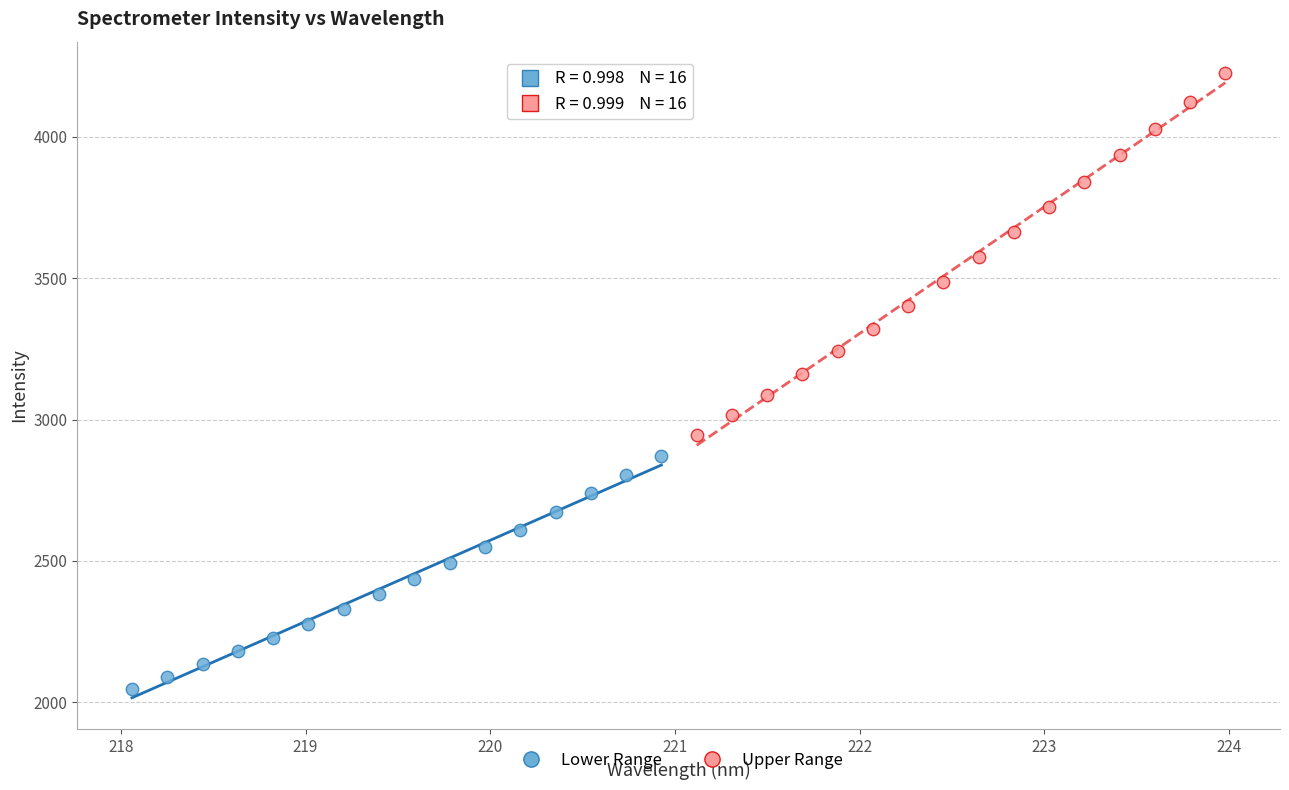

Which series contains the lowest Y value?

Lower Range